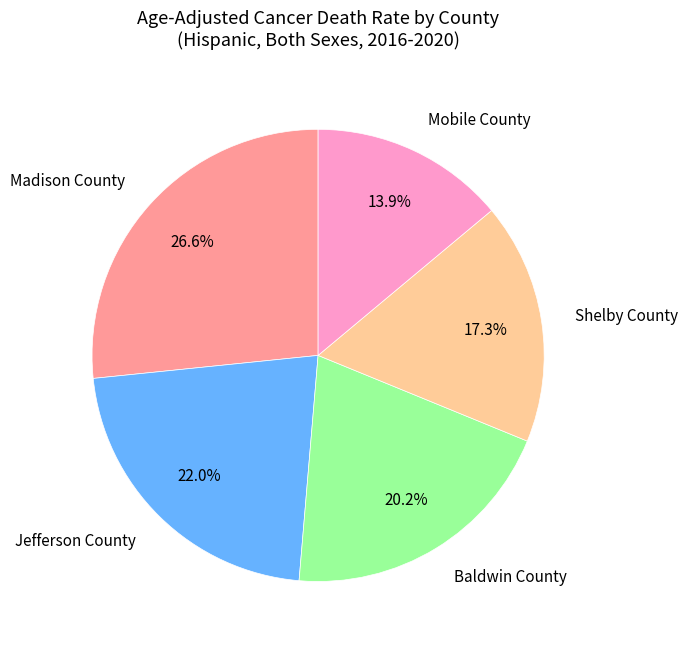

Approximately how many times larger is the value at Mobile County compared to Madison County?

0.5